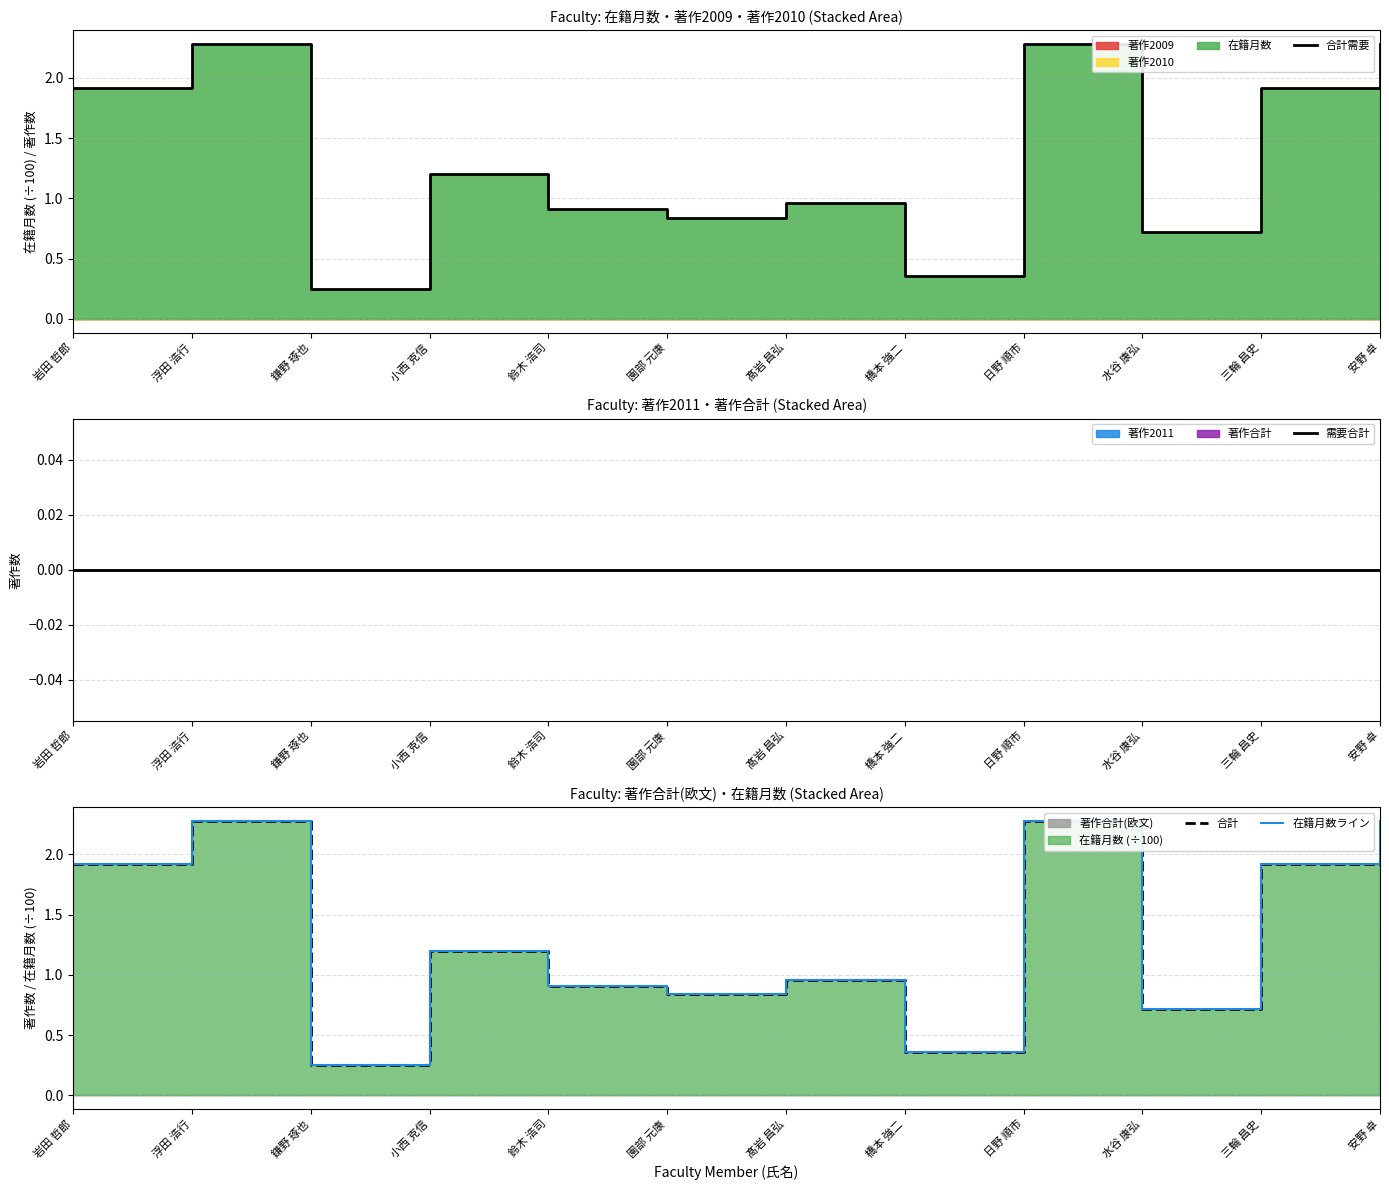

At which category is the sum across all series the highest?

浮田 浩行